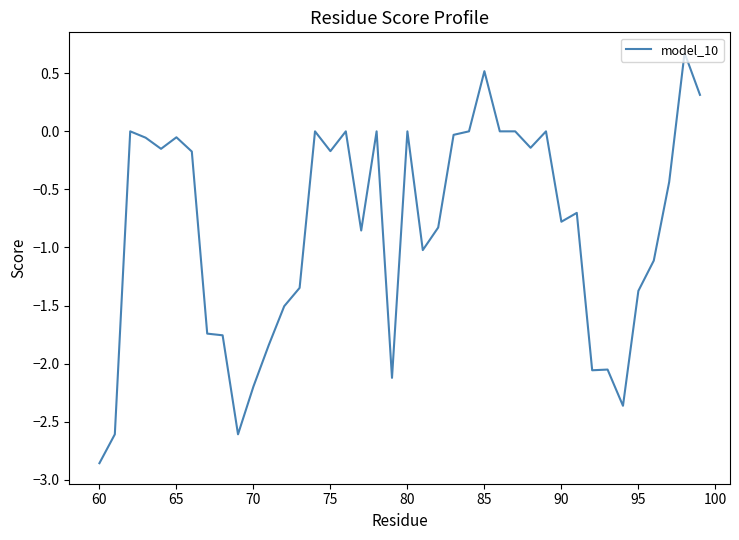

What is the difference between the maximum and minimum values?

3.5